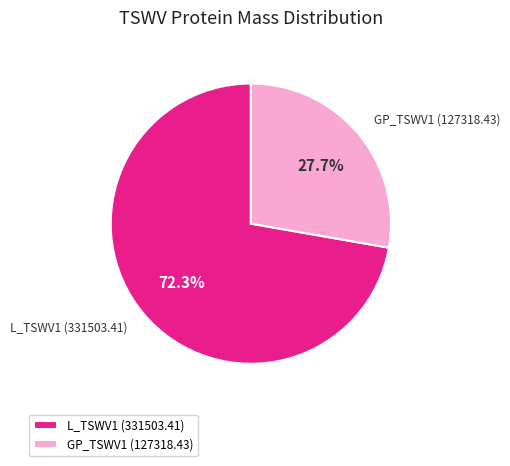

Is there any slice that represents more than half of the pie?

Yes